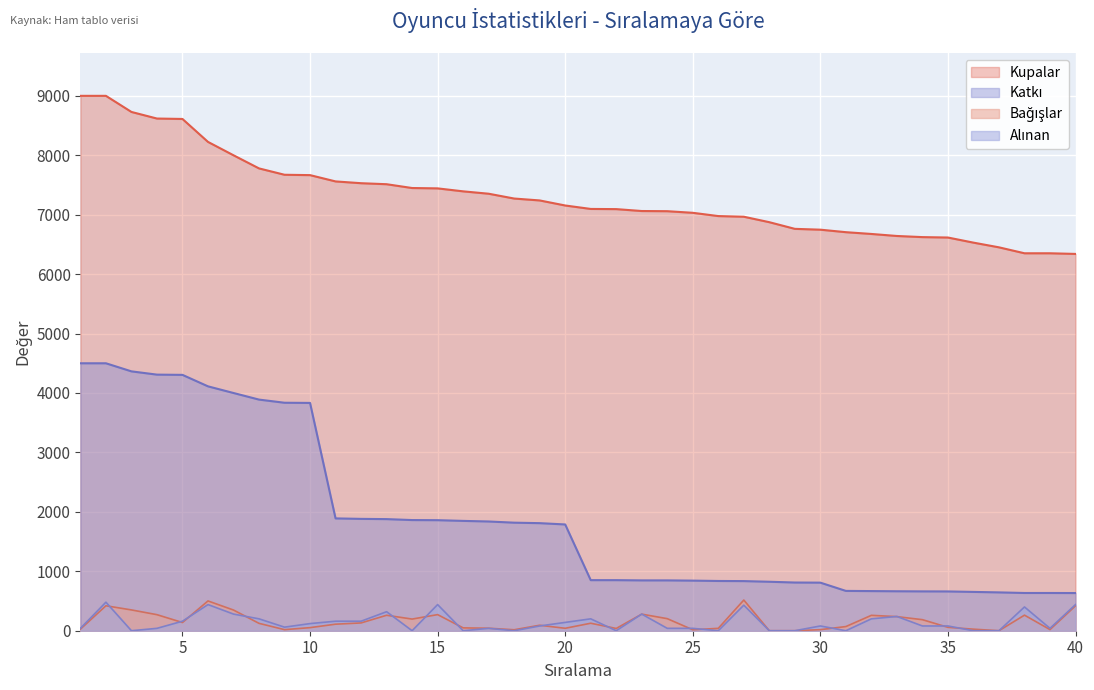

Is it true that Kupalar equals 11669 at 26?

False